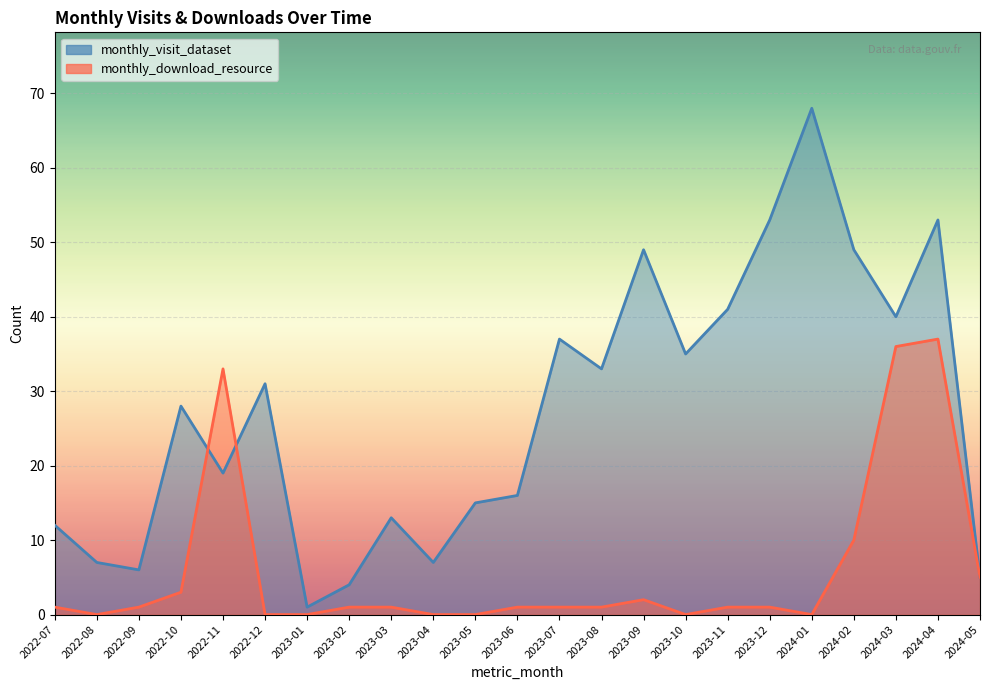

Reading right to left, transcribe all the data shown in this chart.

monthly_visit_dataset: 2024-05=5	2024-04=53	2024-03=40	2024-02=49	2024-01=68	2023-12=53	2023-11=41	2023-10=35	2023-09=49	2023-08=33	2023-07=37	2023-06=16	2023-05=15	2023-04=7	2023-03=13	2023-02=4	2023-01=1	2022-12=31	2022-11=19	2022-10=28	2022-09=6	2022-08=7	2022-07=12
monthly_download_resource: 2024-05=5	2024-04=37	2024-03=36	2024-02=10	2024-01=0	2023-12=1	2023-11=1	2023-10=0	2023-09=2	2023-08=1	2023-07=1	2023-06=1	2023-05=0	2023-04=0	2023-03=1	2023-02=1	2023-01=0	2022-12=0	2022-11=33	2022-10=3	2022-09=1	2022-08=0	2022-07=1